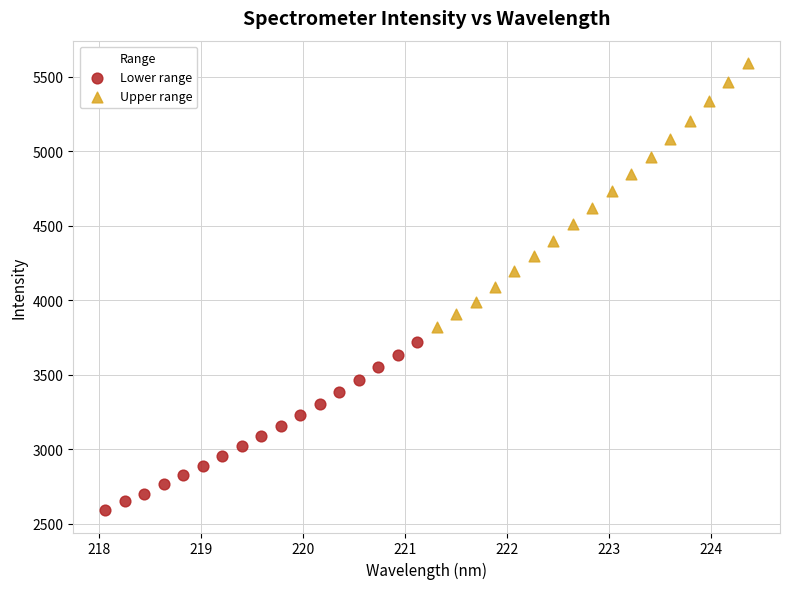

Which series contains the highest Y value?

Upper range